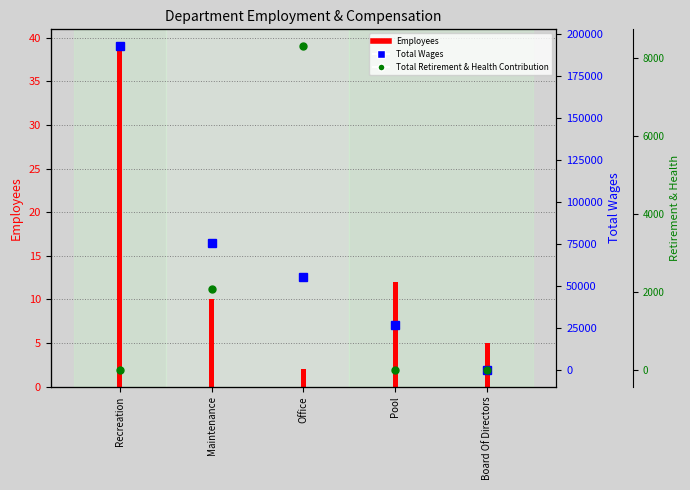

What is the label of the 3rd bar from the right?

Office